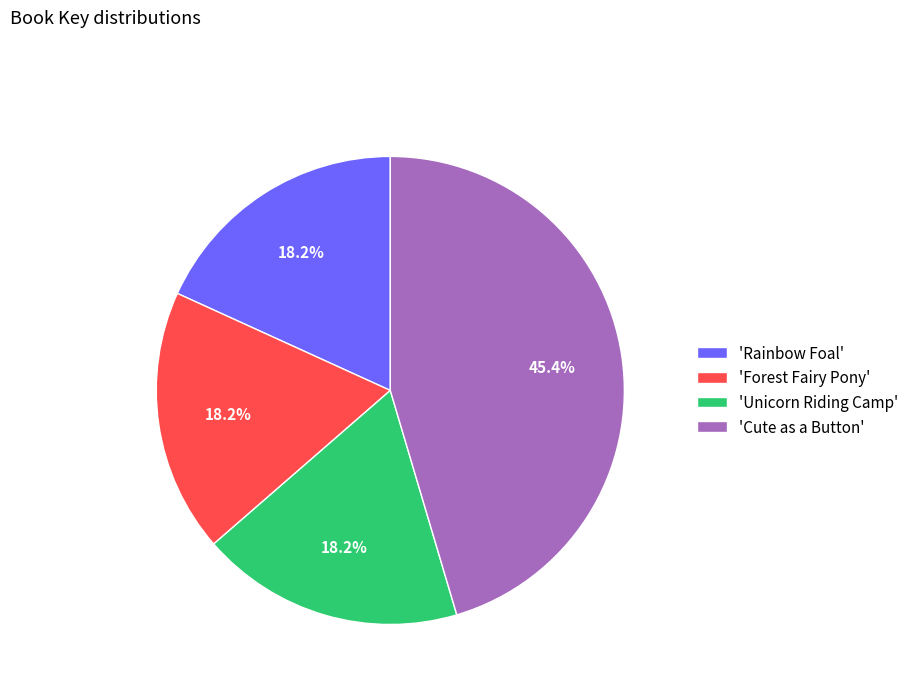

How many slices are in this pie chart?

4